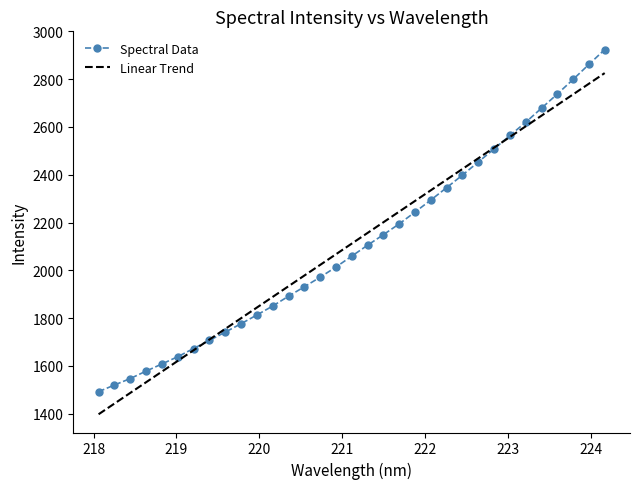

Rank the series by their maximum value, from lowest to highest.

Linear Trend, Spectral Data